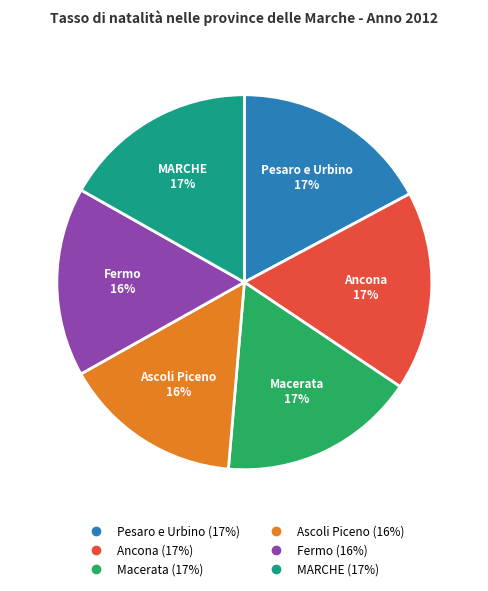

Which has a higher value, Fermo or Ancona?

Ancona